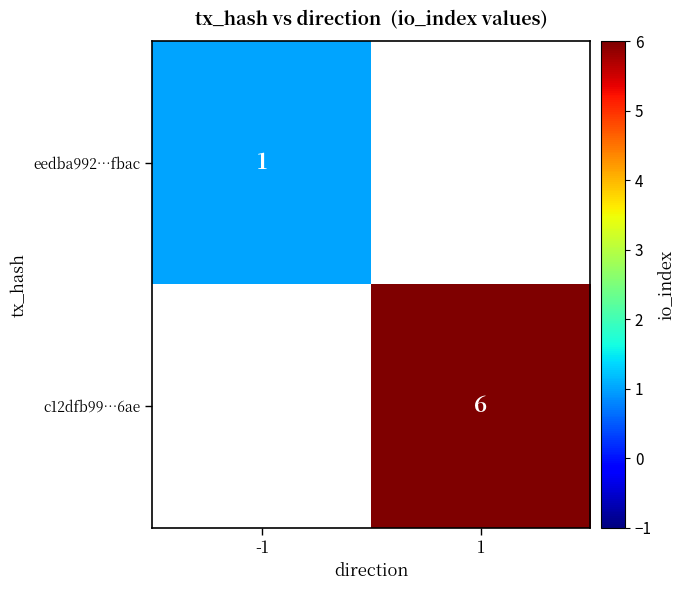

The value of c12dfb99…6ae at 1 is 1. True or false?

False